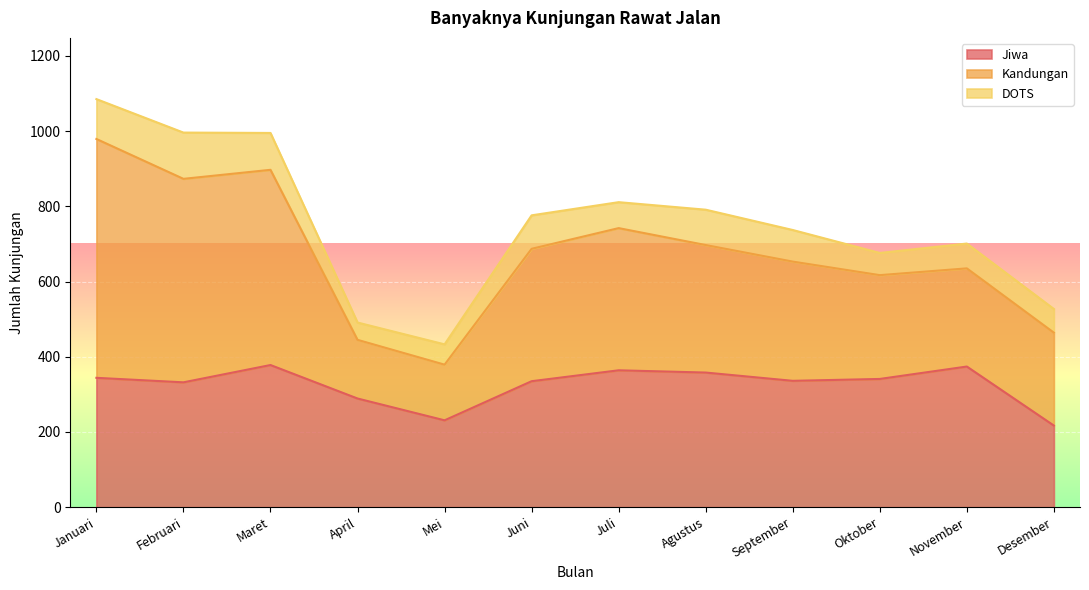

What is the label of the 5th point from the left?

Mei